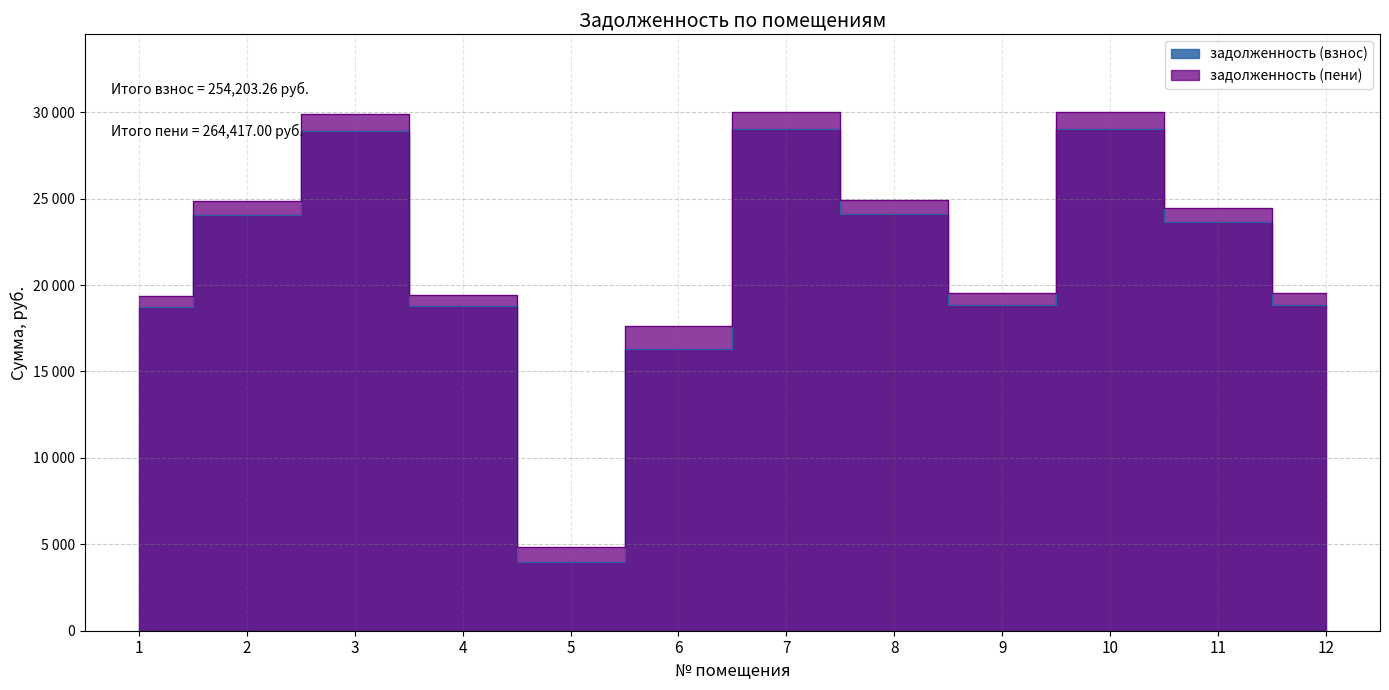

Where is задолженность (взнос) nearest to the value 16501?

6